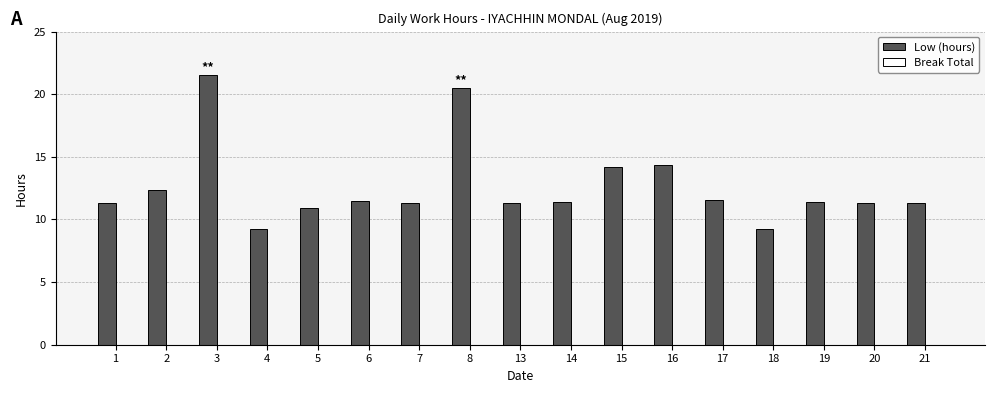

True or false: the data shows 9.2 at 4.

True